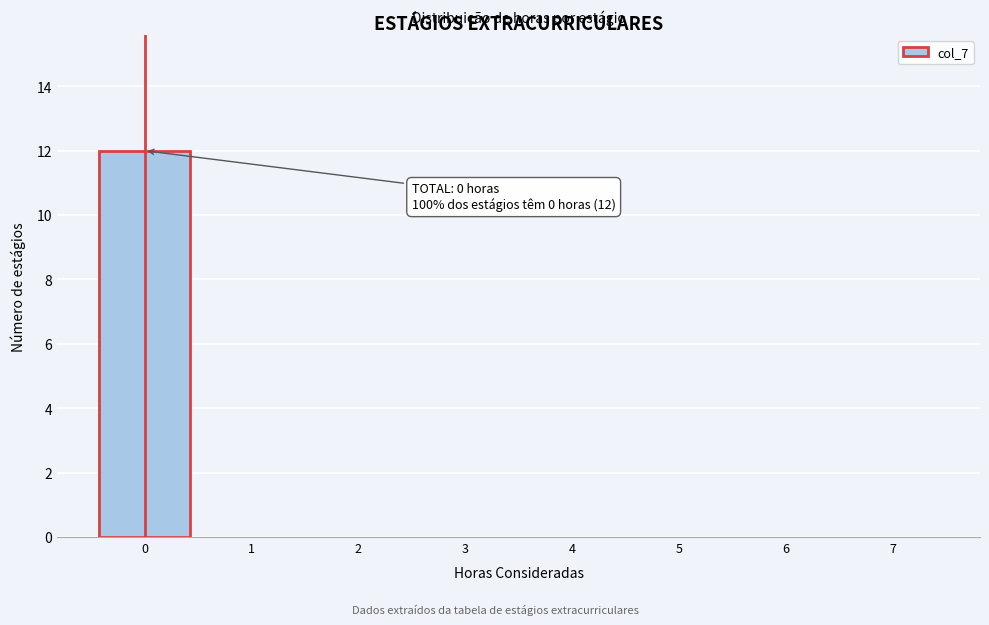

Which range on the x-axis has the tallest bar?

-0.5 to 0.5